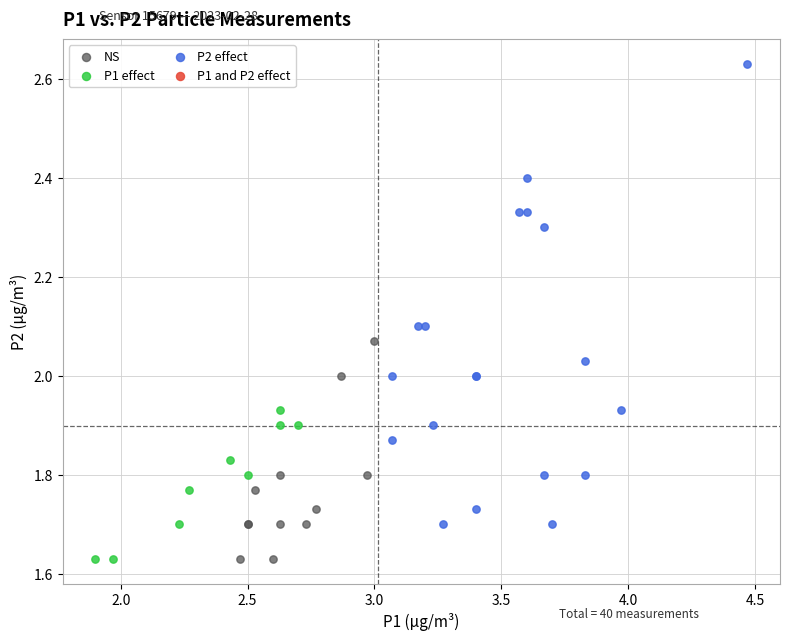

Which series contains the highest Y value?

P2 effect